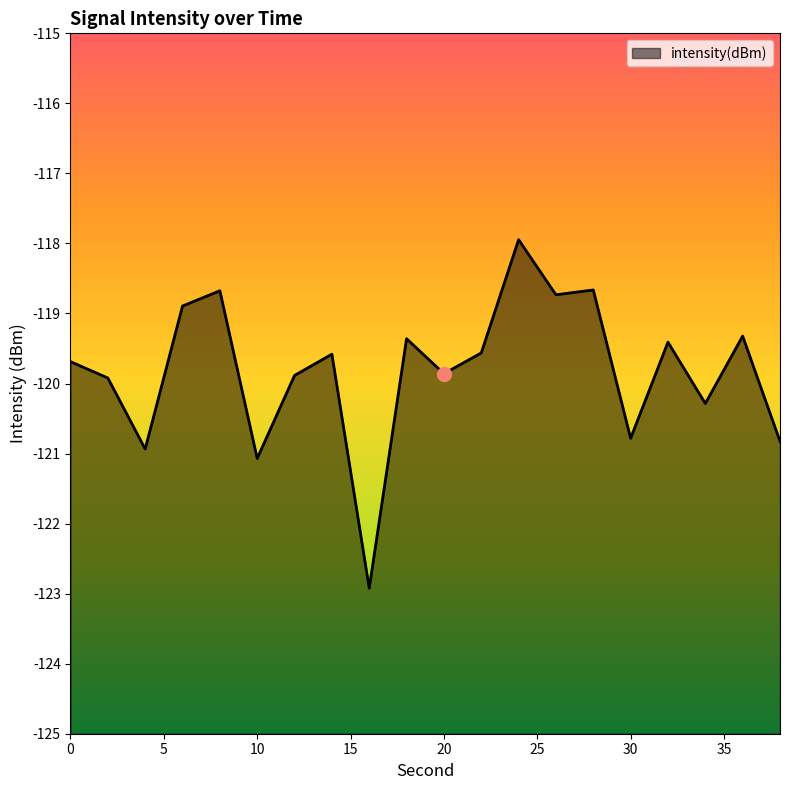

Which has a higher value, 38 or 20?

20